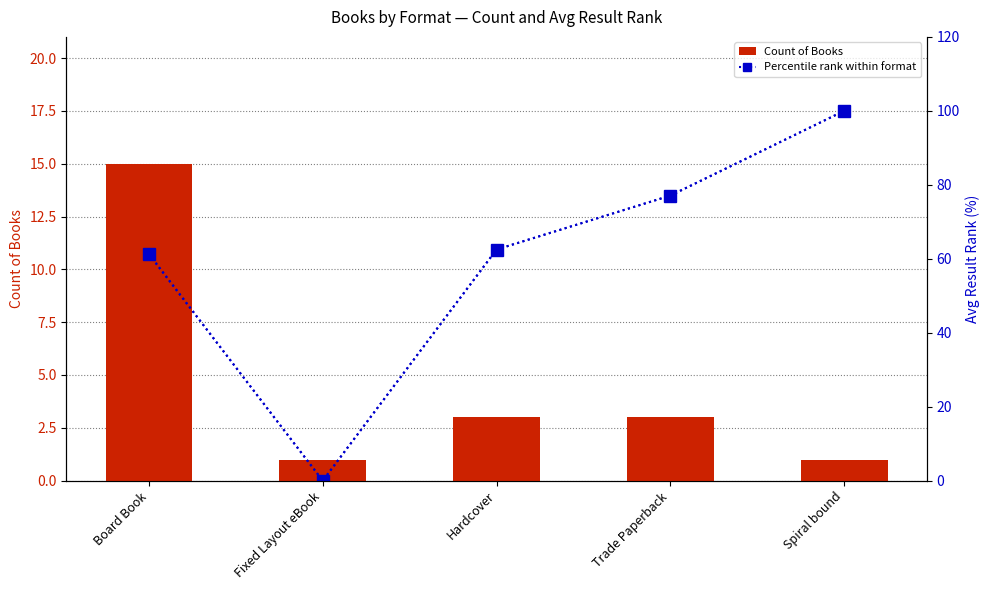

Reading left to right, what are all the values shown in this chart?

Count of Books: Board Book=15.0	Fixed Layout eBook=1.0	Hardcover=3.0	Trade Paperback=3.0	Spiral bound=1.0
Percentile rank within format: Board Book=61.3	Fixed Layout eBook=0.0	Hardcover=62.5	Trade Paperback=77.1	Spiral bound=100.0